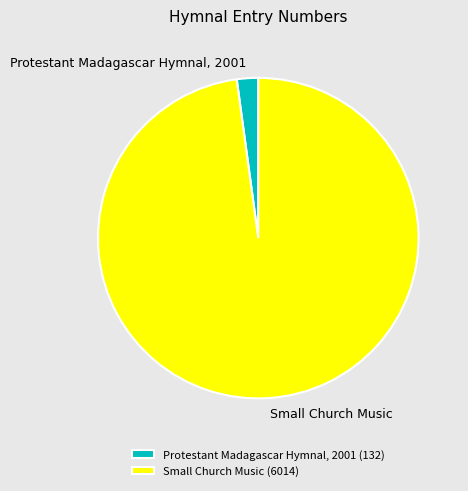

How many slices are in this pie chart?

2